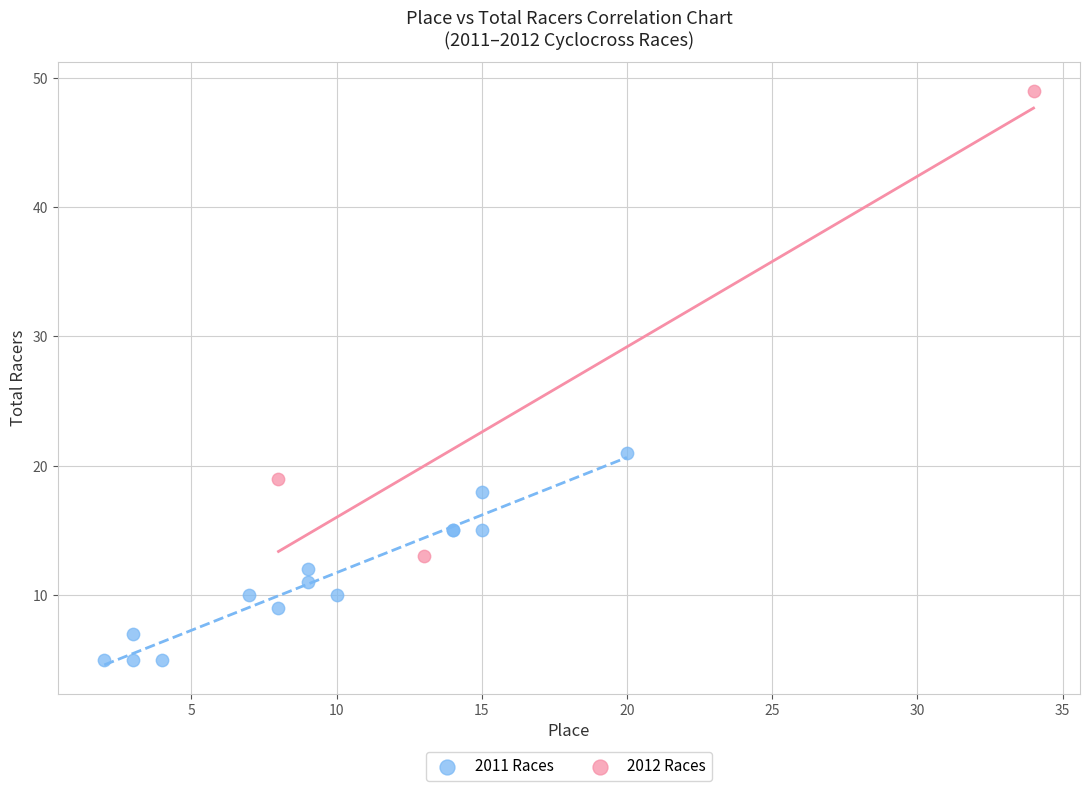

Which series contains the highest Y value?

2012 Races